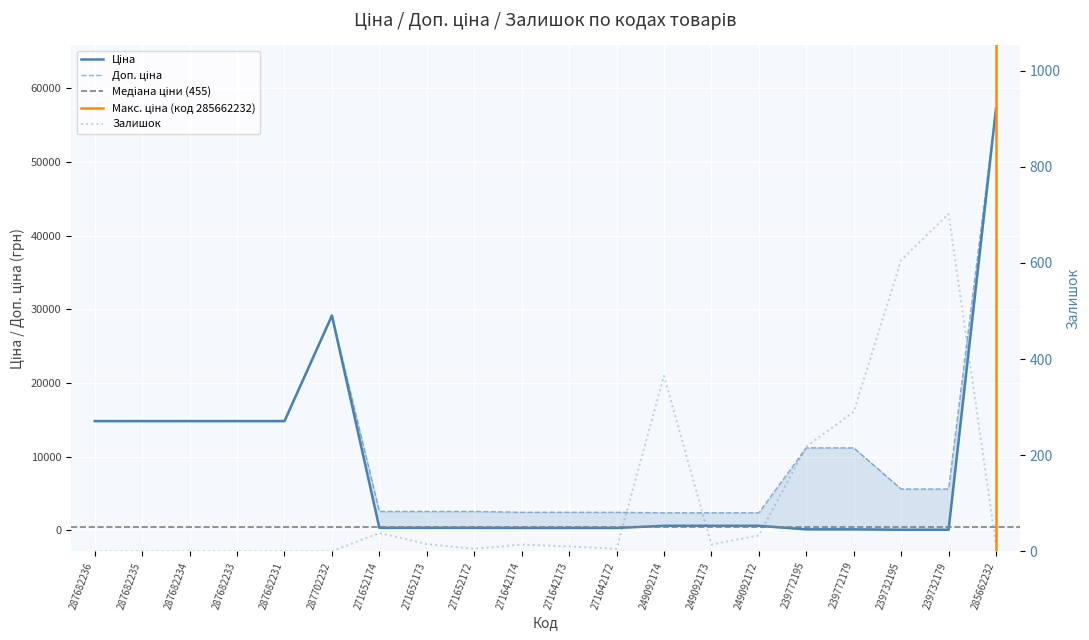

Reading right to left, what are all the values shown in this chart?

Ціна: 57258.0	55.9	55.9	111.8	111.8	591.6	591.6	591.6	304.1	304.1	304.1	318.3	318.3	318.3	29152.3	14817.6	14817.6	14817.6	14817.6	14817.6
Доп. ціна: 57258.0	5591.0	5591.0	11182.0	11182.0	2366.5	2366.5	2366.5	2432.8	2432.8	2432.8	2546.4	2546.4	2546.4	29152.3	14817.6	14817.6	14817.6	14817.6	14817.6
Залишок: 13.0	702.0	606.0	290.0	218.0	33.0	14.0	365.0	5.0	10.0	14.0	5.0	15.0	38.0	0.0	0.0	0.0	0.0	0.0	0.0